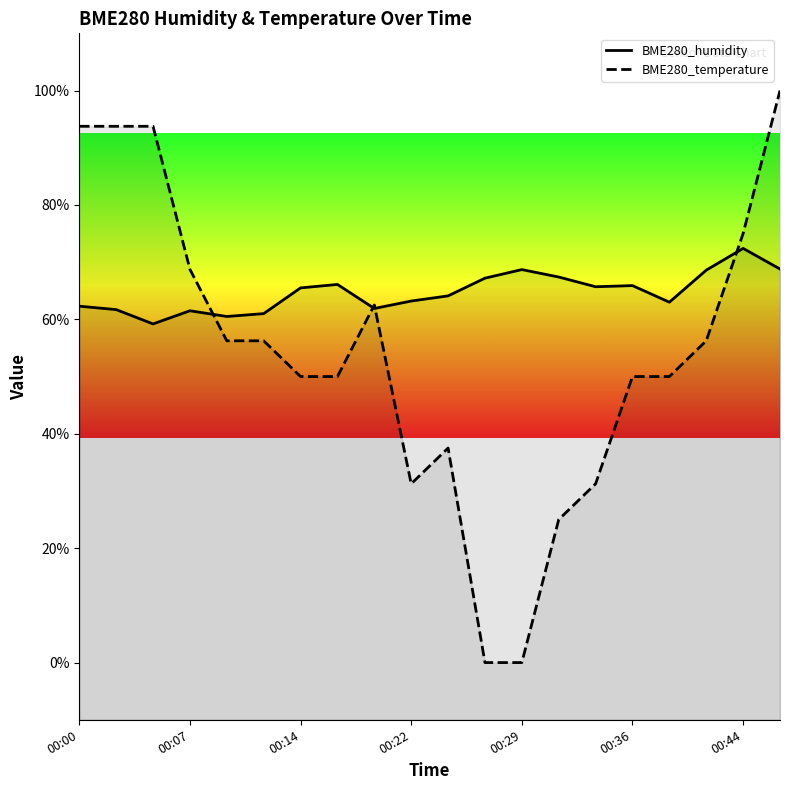

Which series has the largest total across all categories?

BME280_humidity